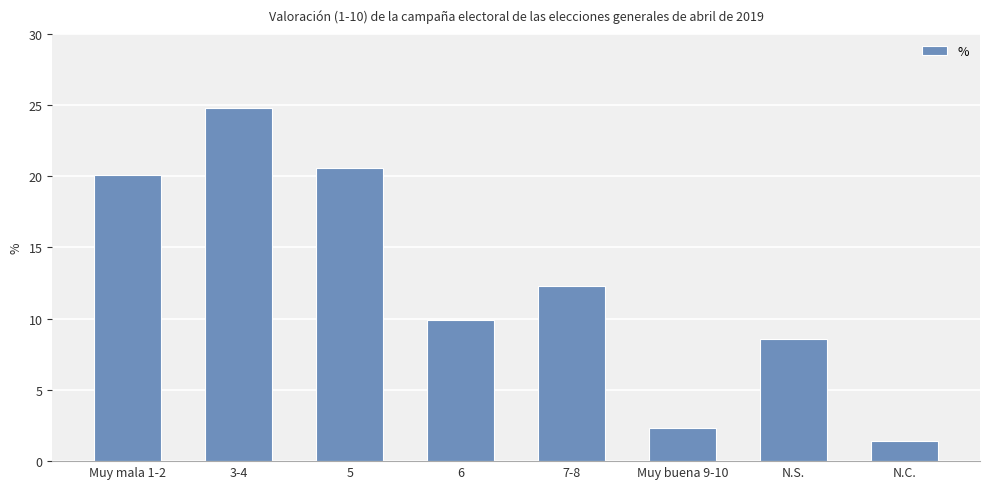

Rank the categories by value from lowest to highest.

N.C., Muy buena 9-10, N.S., 6, 7-8, Muy mala 1-2, 5, 3-4